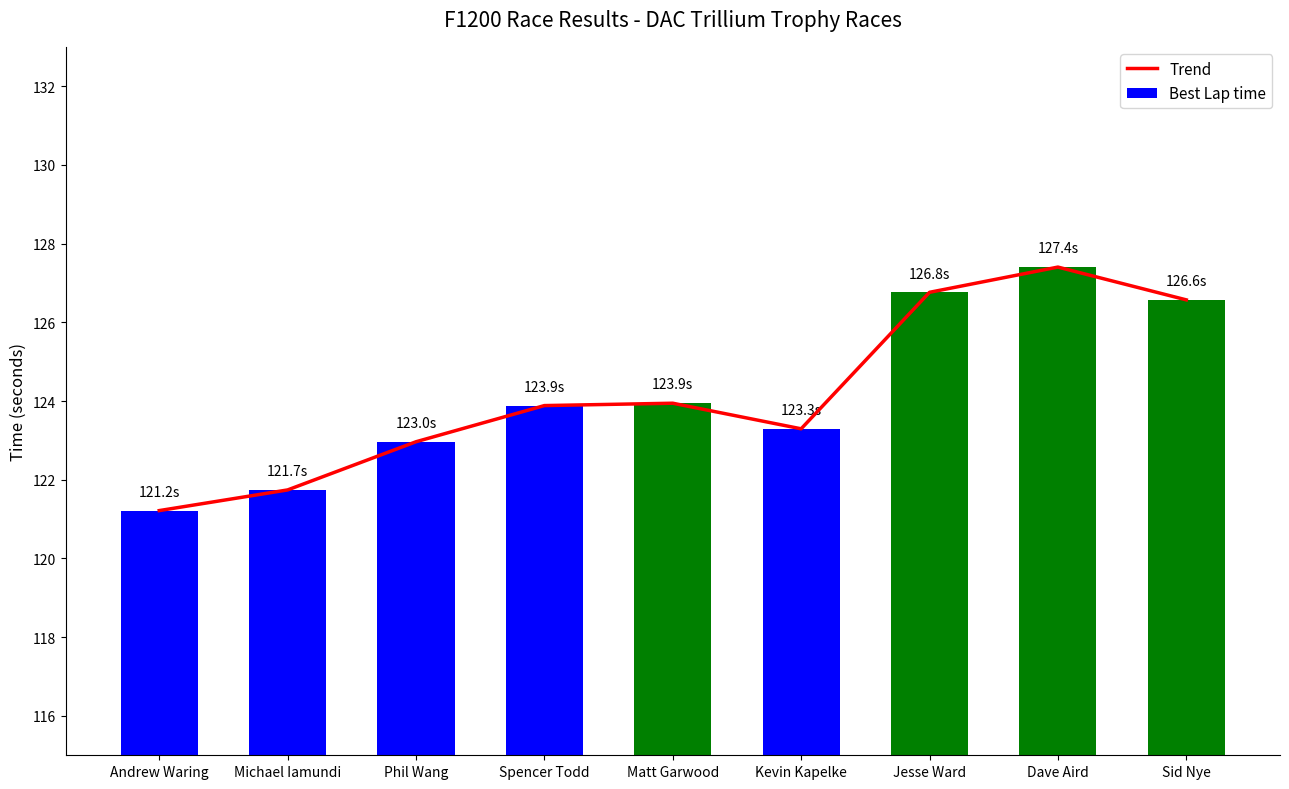

What is the difference between the maximum and minimum values in the Trend series?

6.2